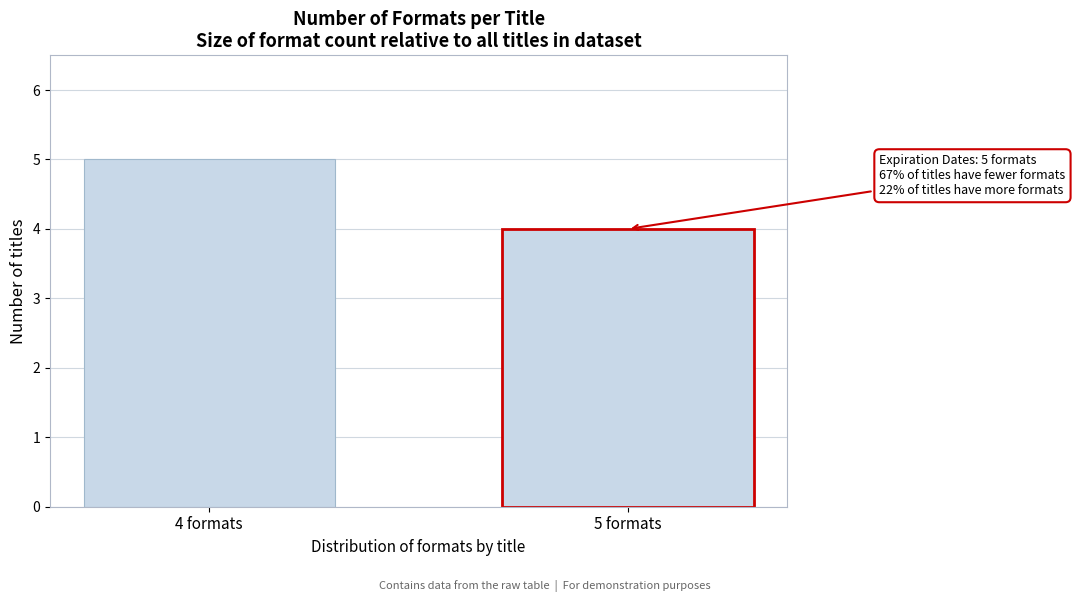

Reading right to left, what are all the values shown in this chart?

5 formats=4	4 formats=5